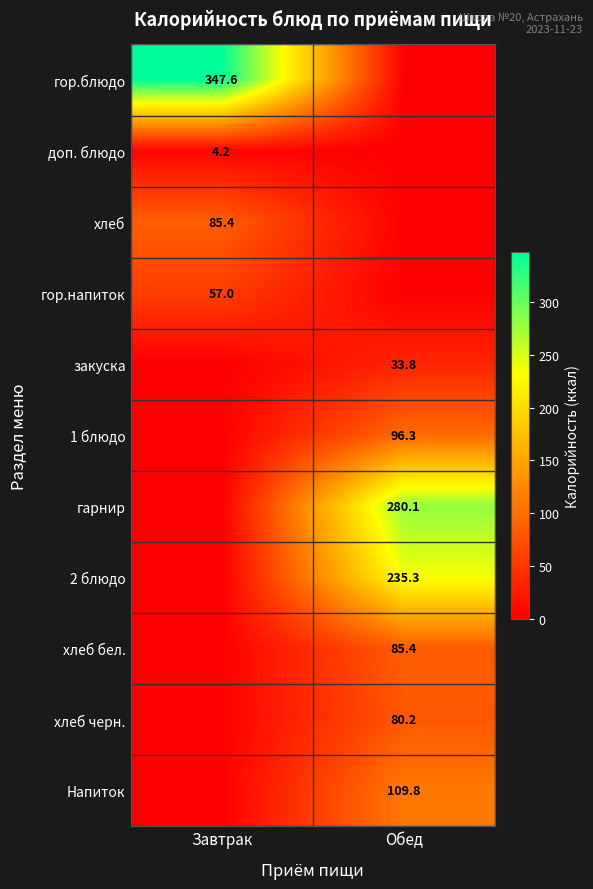

Is the value of гор.напиток at Завтрак greater than the value of гор.блюдо at Завтрак?

No